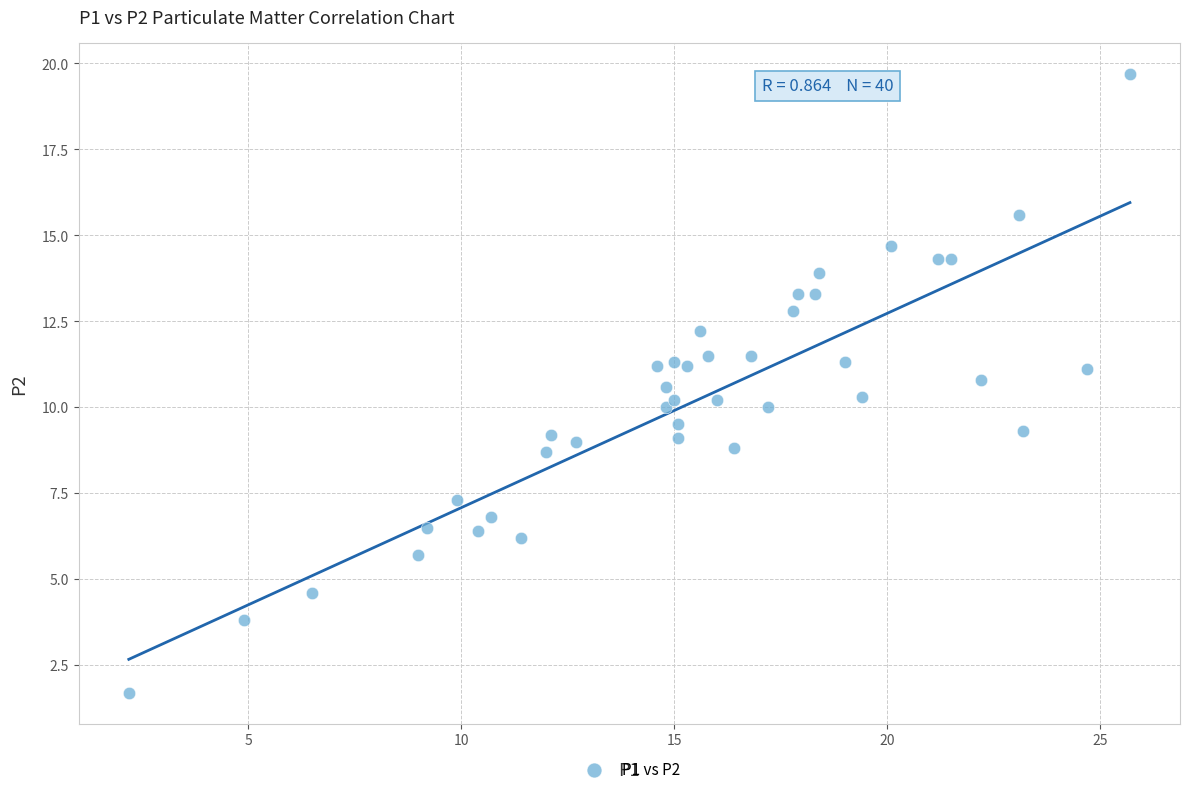

What is the range of X values (max minus min)?

23.5